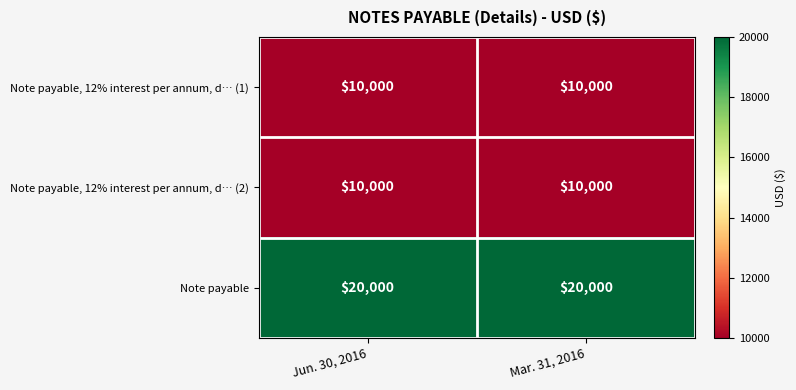

What is the maximum value for Note payable?

20000